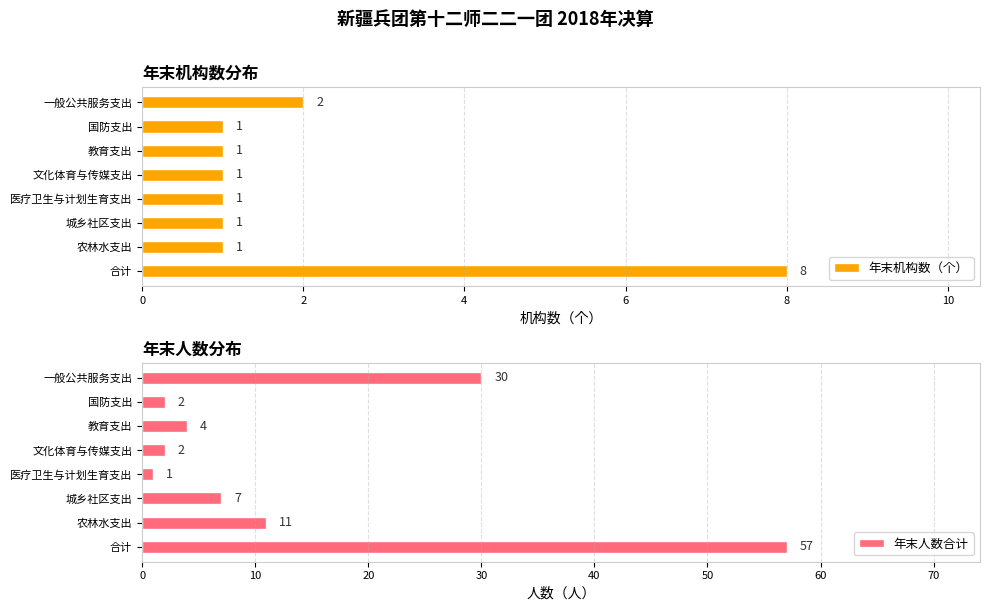

True or false: 年末机构数（个） has a value of 0 at 教育支出.

False